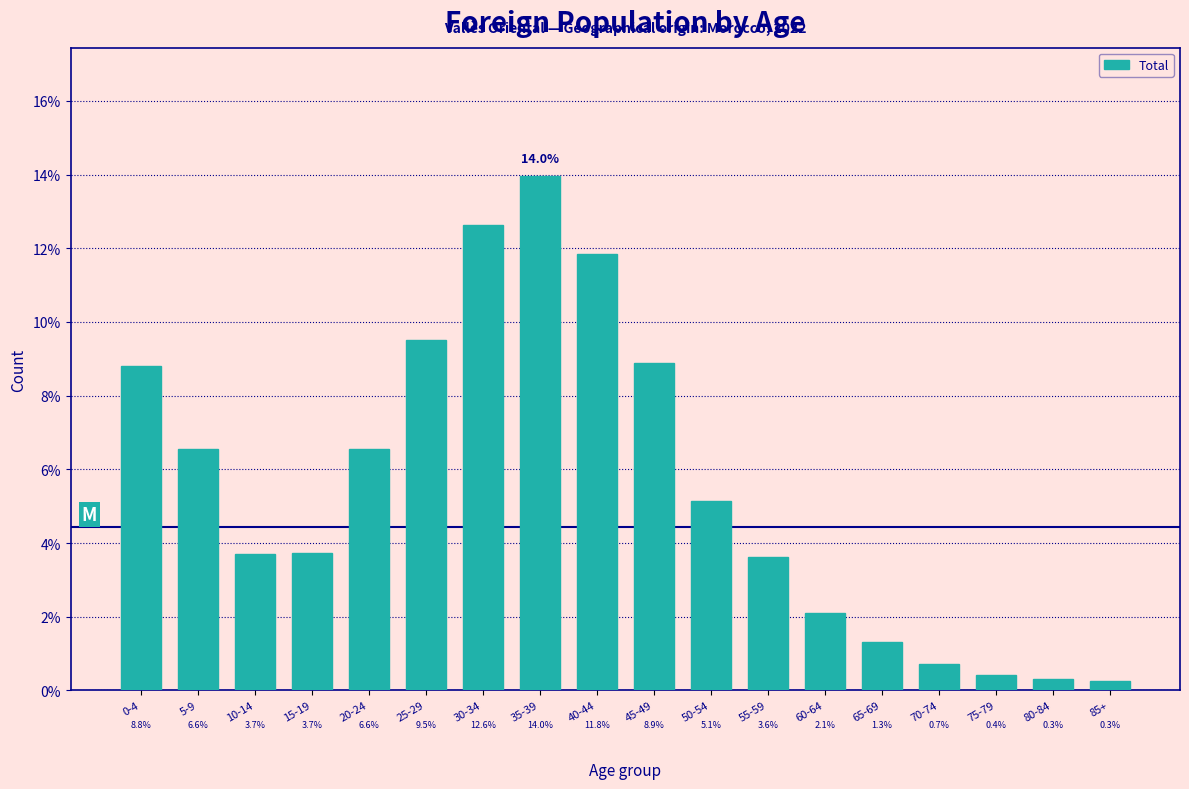

Reading right to left, transcribe all the data shown in this chart.

85+=0.3	80-84=0.3	75-79=0.4	70-74=0.7	65-69=1.3	60-64=2.1	55-59=3.6	50-54=5.1	45-49=8.9	40-44=11.8	35-39=14.0	30-34=12.6	25-29=9.5	20-24=6.6	15-19=3.7	10-14=3.7	5-9=6.6	0-4=8.8